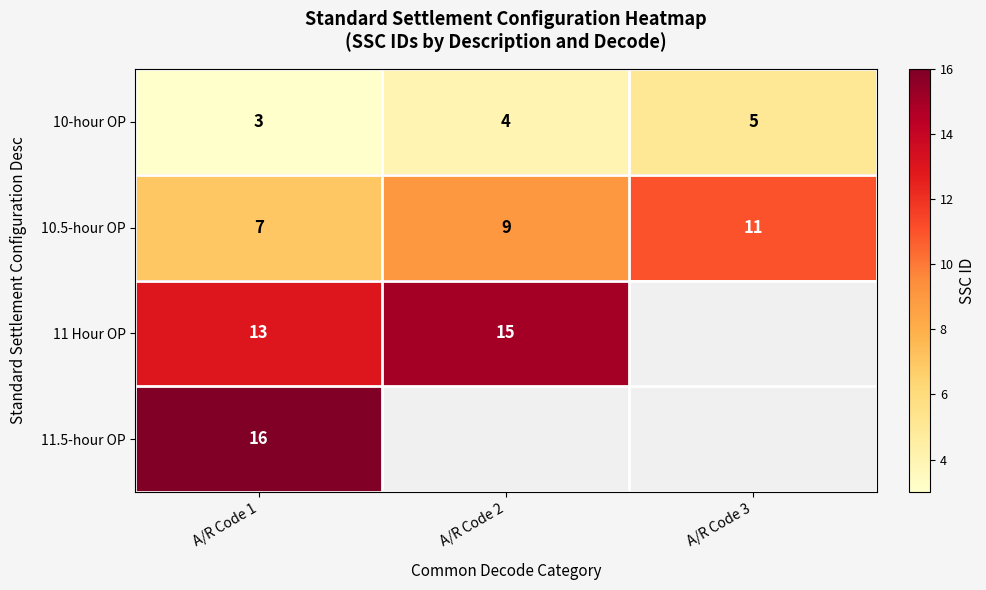

What is the difference between the highest and lowest values at A/R Code 3?

6.0